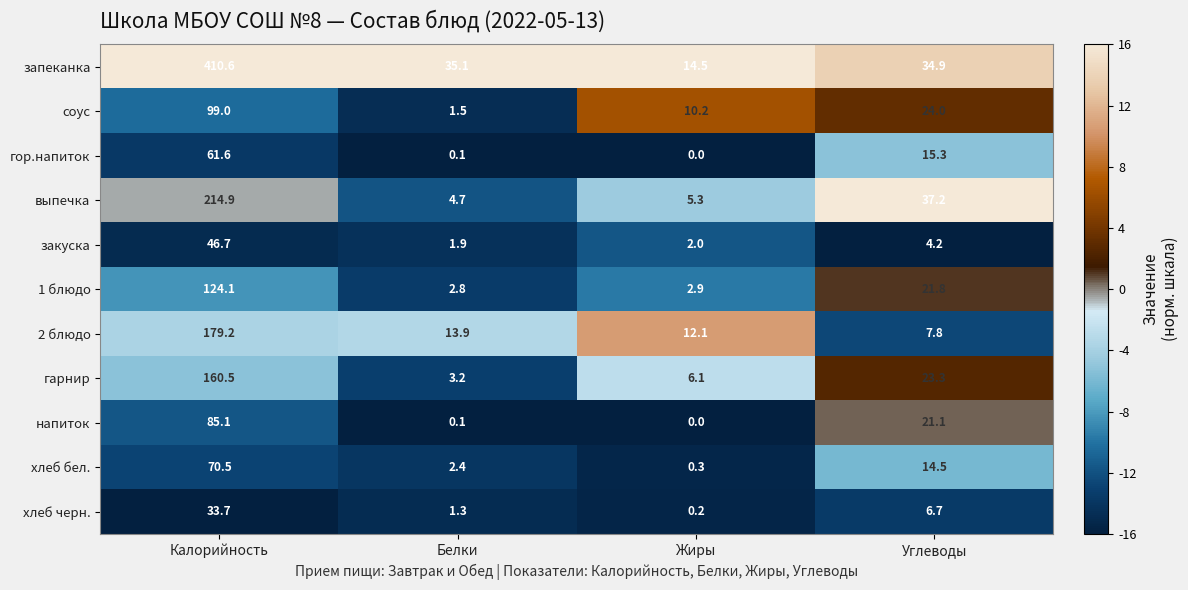

True or false: 2 блюдо has a value of 6.4 at Жиры.

False